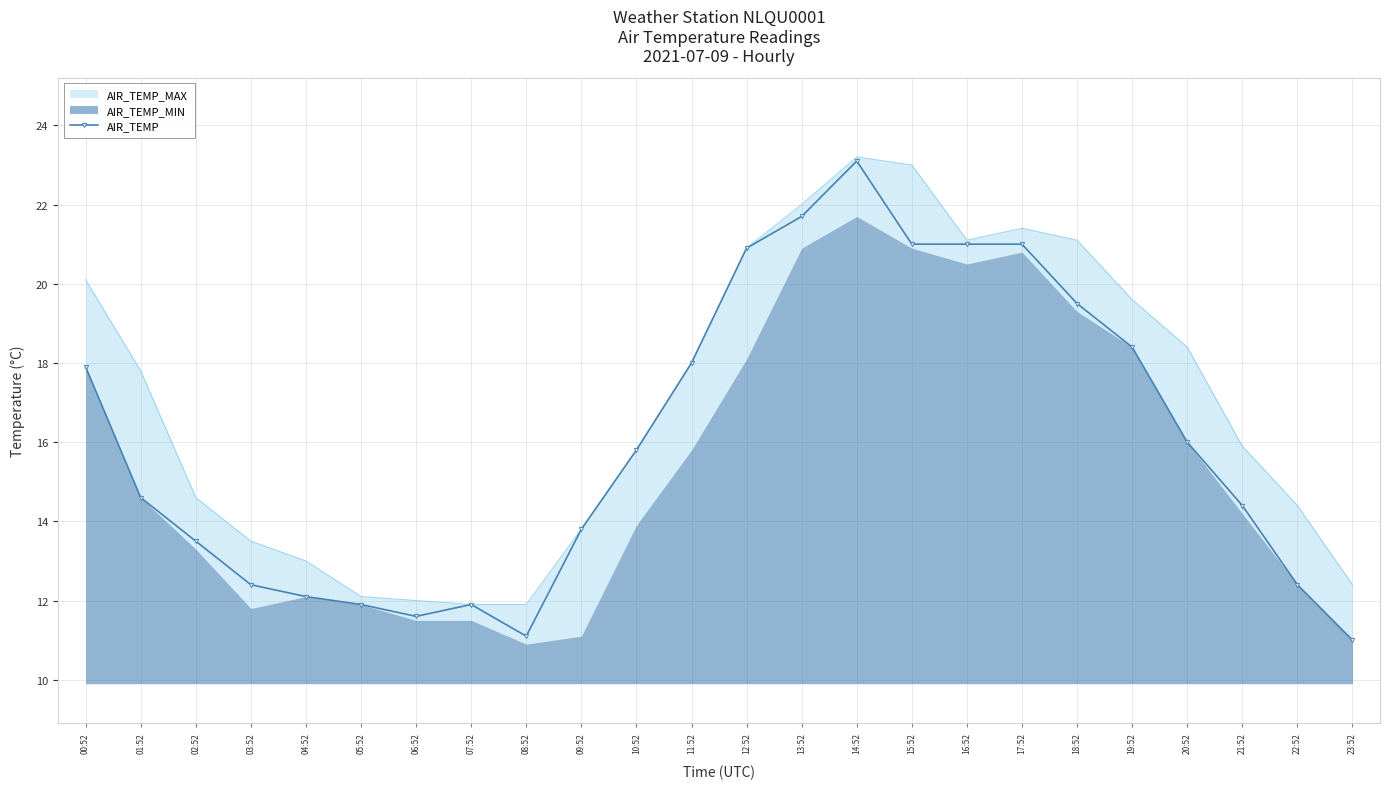

What is the label of the 17th point from the left?

16:52